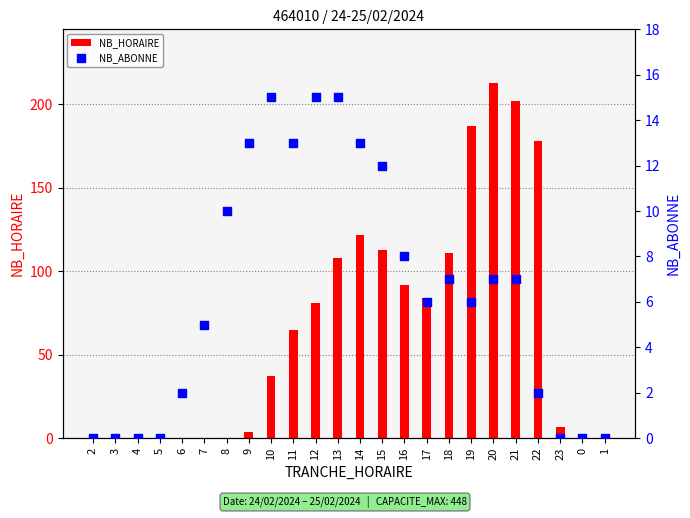

Which series has the largest Y range (max minus min)?

NB_HORAIRE